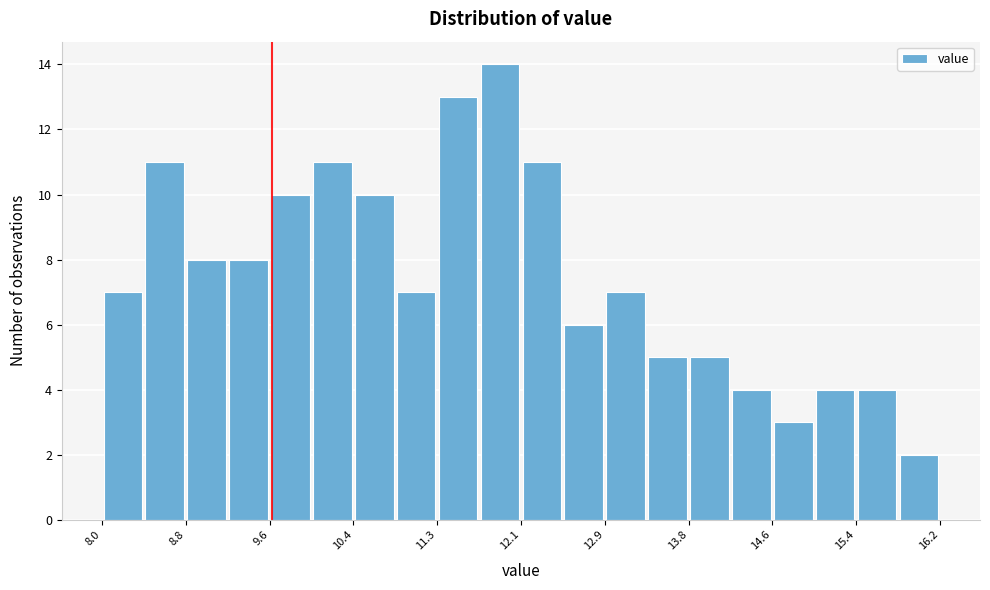

Reading left to right, transcribe this chart: for each bar, give the range it covers on the x-axis and its height. Neither the bar edges nor the heights are printed on the chart, so give them approximately, as read against the axes.

8.0 to 8.4: 7
8.4 to 8.8: 11
8.8 to 9.2: 8
9.2 to 9.6: 8
9.6 to 10.0: 10
10.0 to 10.4: 11
10.4 to 10.9: 10
10.9 to 11.3: 7
11.3 to 11.7: 13
11.7 to 12.1: 14
12.1 to 12.5: 11
12.5 to 12.9: 6
12.9 to 13.3: 7
13.3 to 13.8: 5
13.8 to 14.2: 5
14.2 to 14.6: 4
14.6 to 15.0: 3
15.0 to 15.4: 4
15.4 to 15.8: 4
15.8 to 16.3: 2